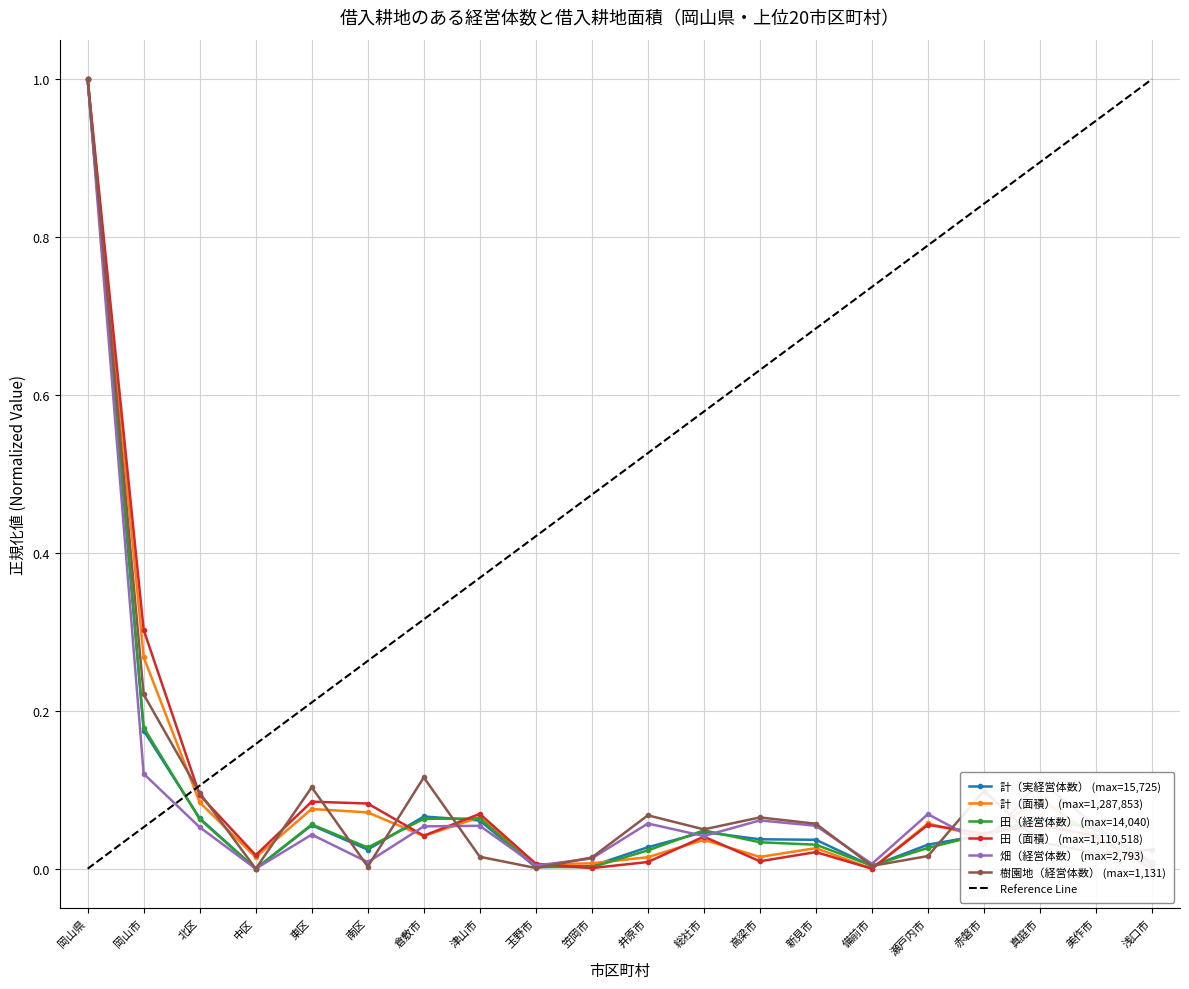

Does the chart have visible grid lines?

Yes